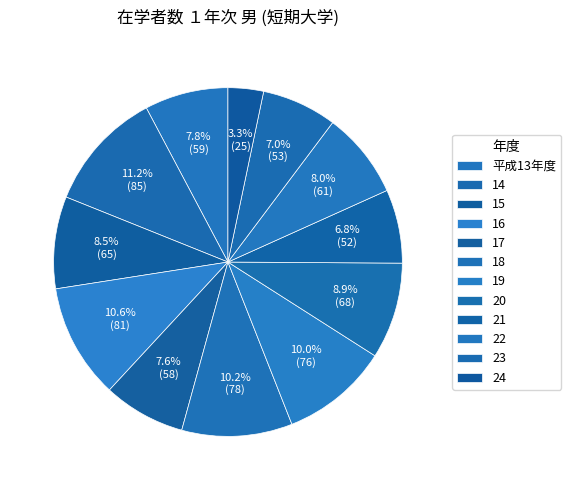

To the nearest percent, what is the combined percentage of 23 and 16?

18%